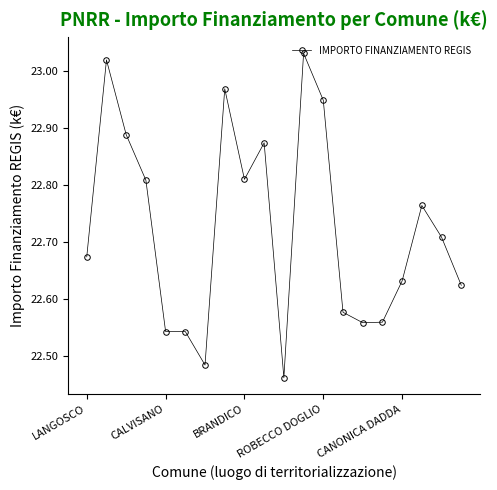

What is the difference between the maximum and second lowest values?

0.5